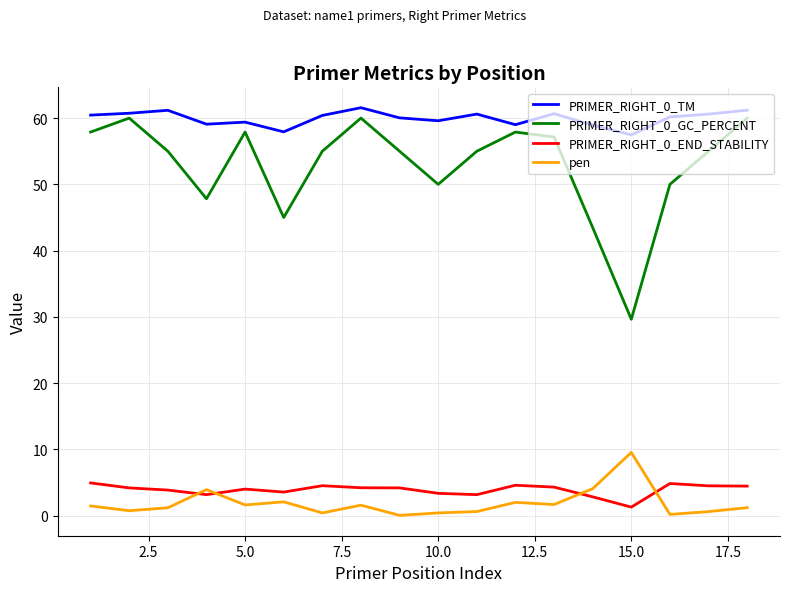

True or false: PRIMER_RIGHT_0_TM and PRIMER_RIGHT_0_END_STABILITY intersect in this chart.

False